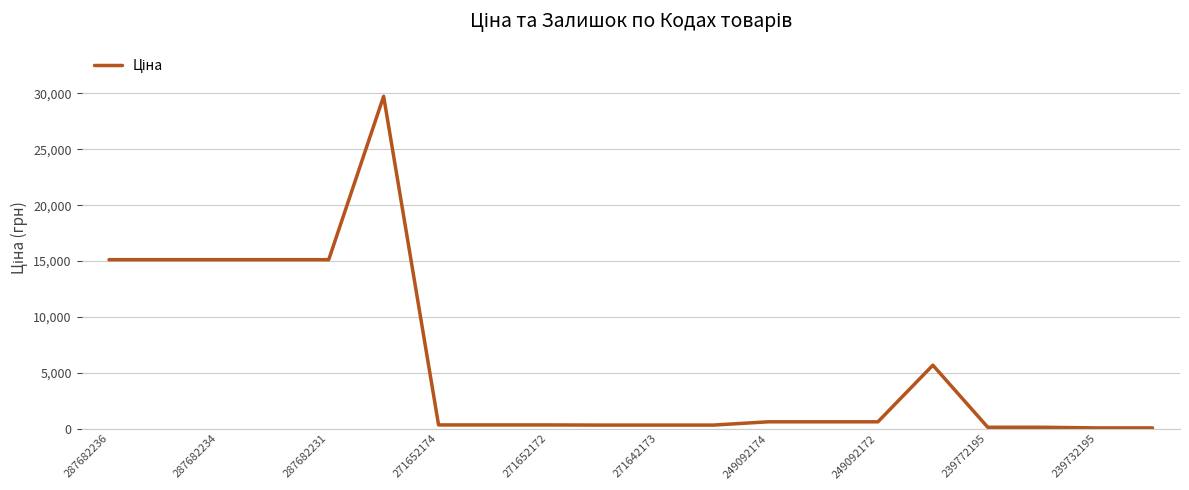

Does the chart display data point markers on the line(s)?

No